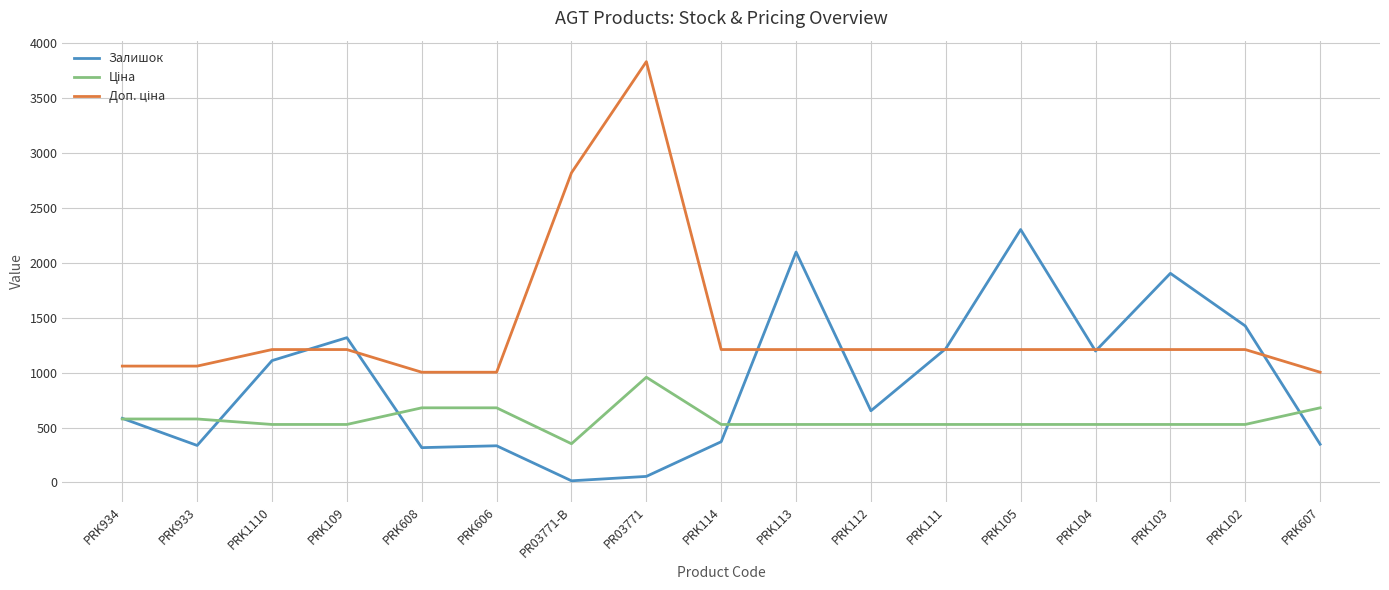

The Залишок series shows 55.0 at PR03771. True or false?

True